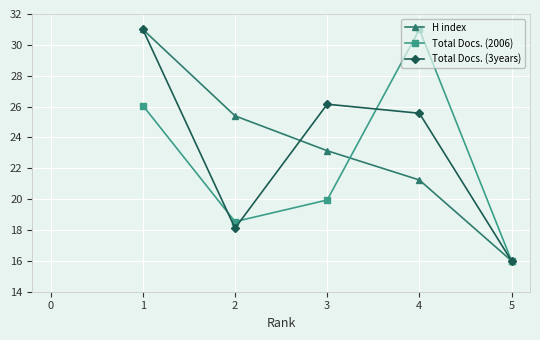

What is the minimum value for H index?

16.0